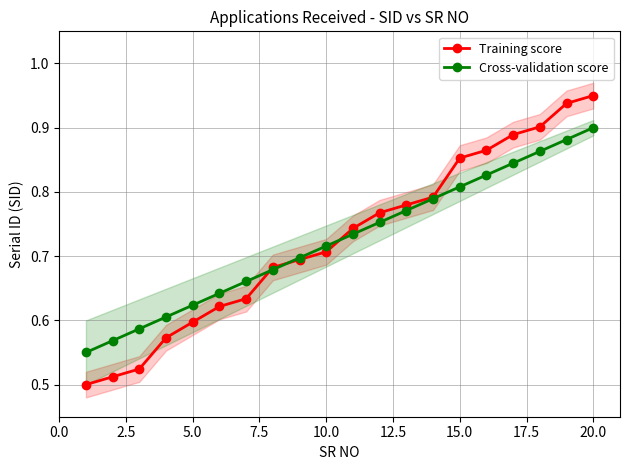

Count the number of categories in the chart.

20